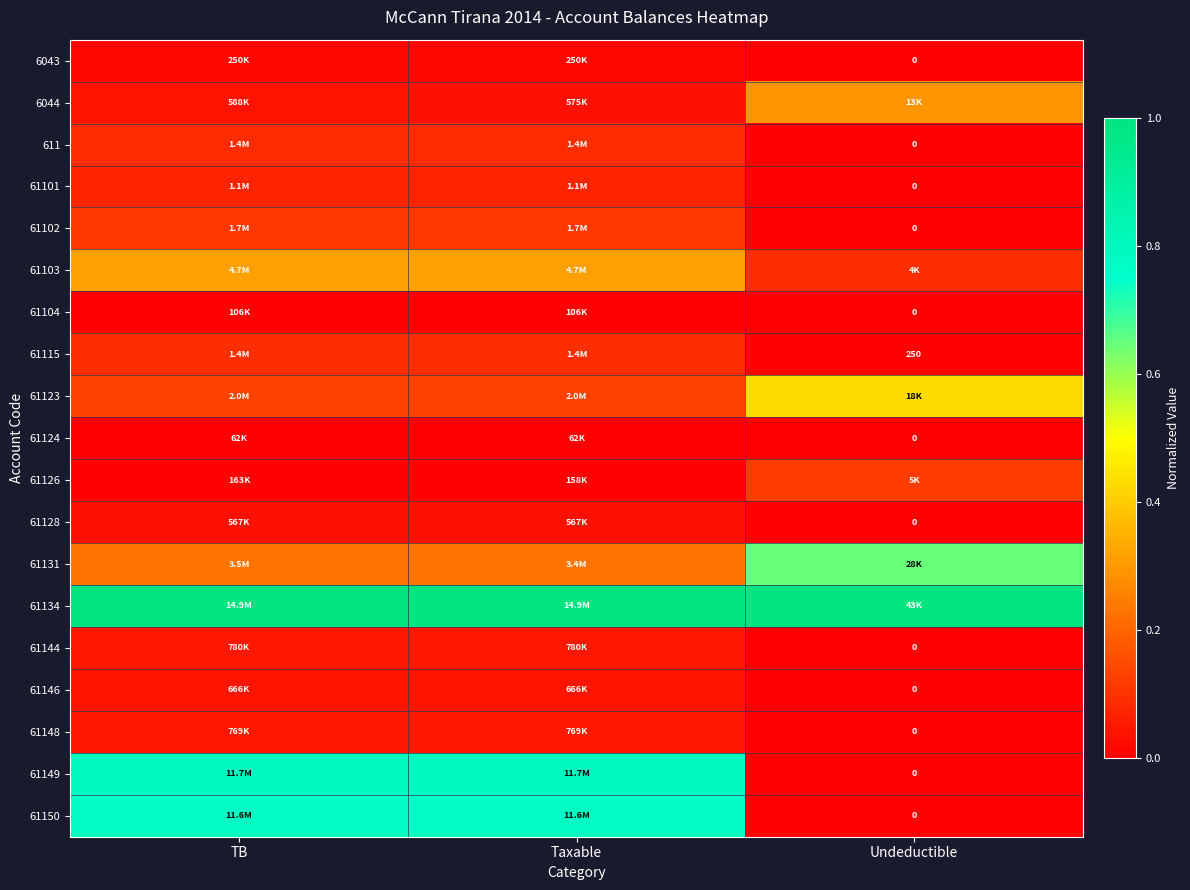

What is the total value across all series at Undeductible?

2.6